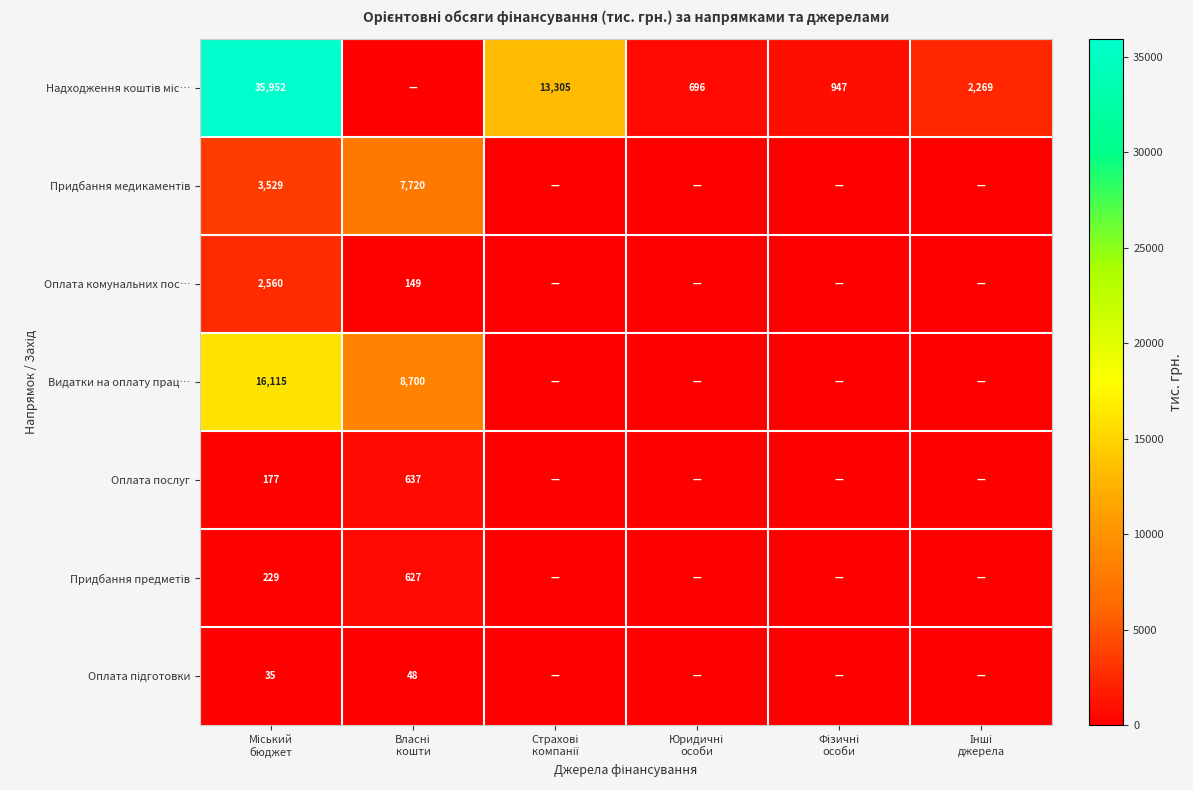

Count the number of data series in this chart.

7